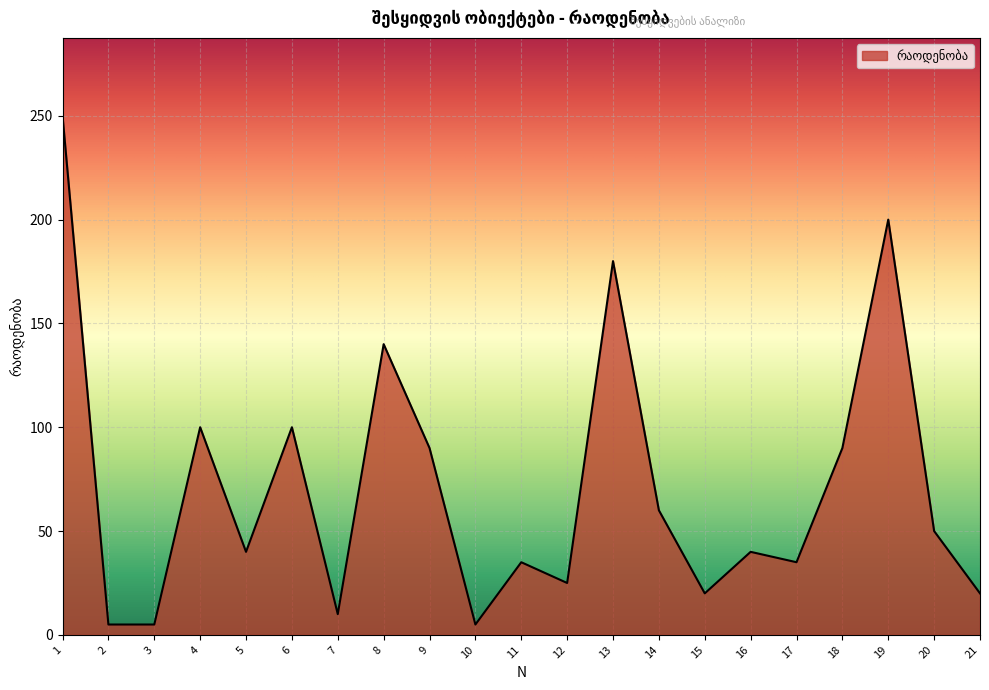

What is the sum of all values?

1500